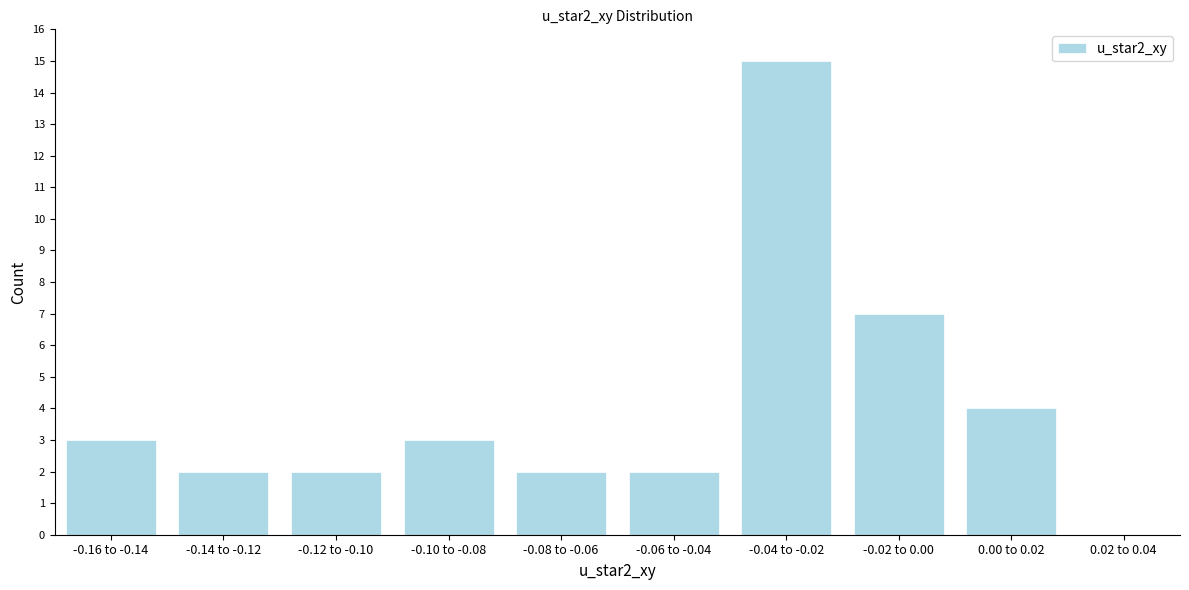

Reading left to right, what are all the values shown in this chart?

-0.16 to -0.14=3	-0.14 to -0.12=2	-0.12 to -0.10=2	-0.10 to -0.08=3	-0.08 to -0.06=2	-0.06 to -0.04=2	-0.04 to -0.02=15	-0.02 to 0.00=7	0.00 to 0.02=4	0.02 to 0.04=0